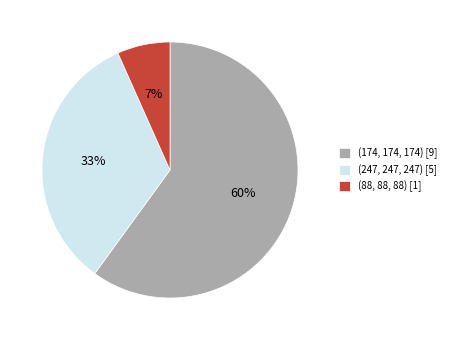

Approximately how many times larger is the value at (174, 174, 174) compared to (247, 247, 247)?

1.8